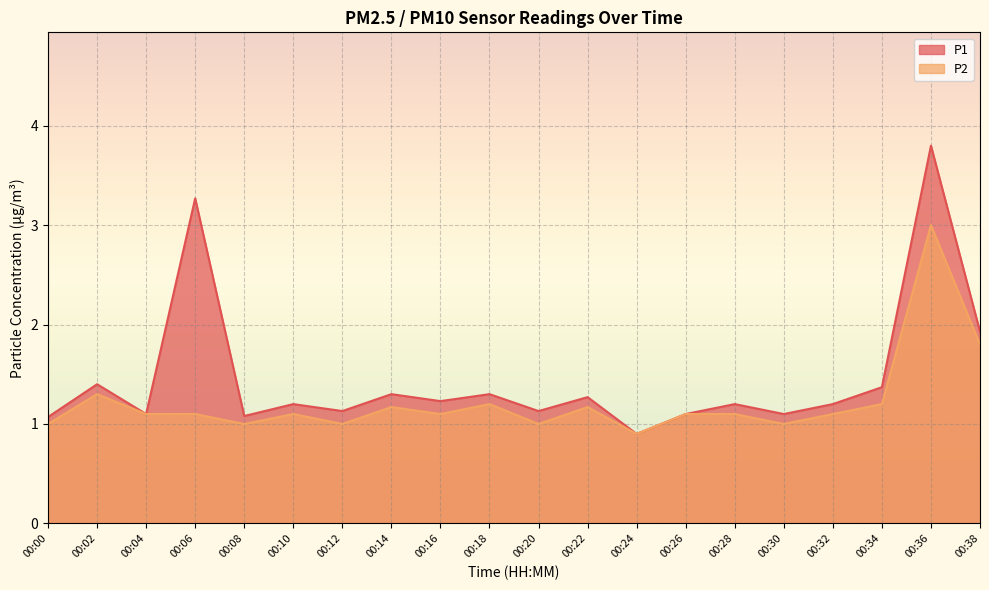

In P1, how many points are lower than both neighbors (excluding endpoints)?

7